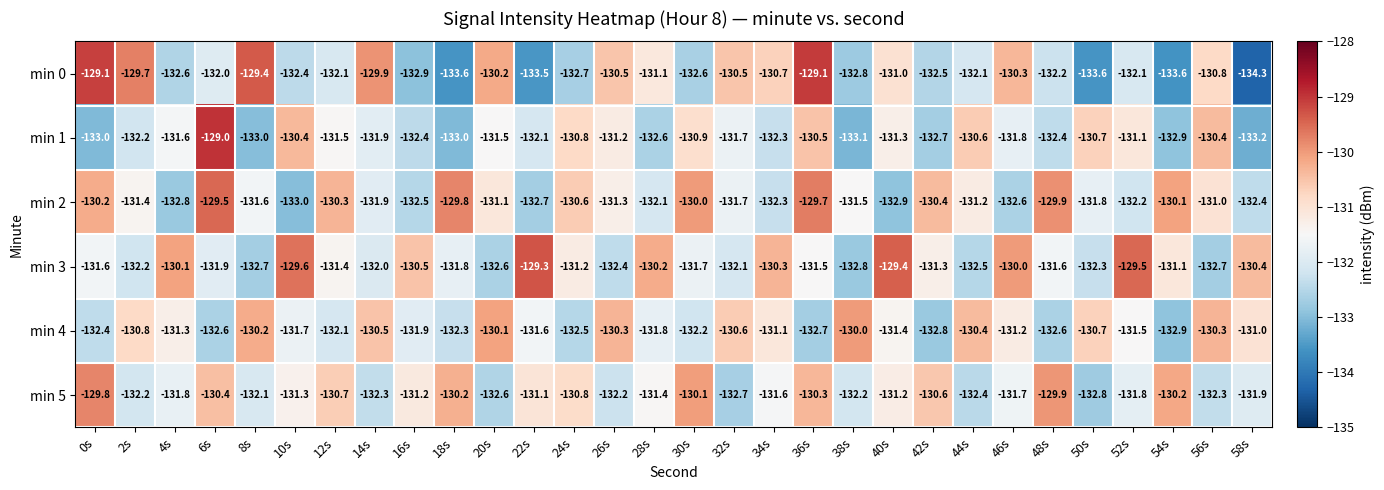

Where does the min 1 series first go above -131?

6s